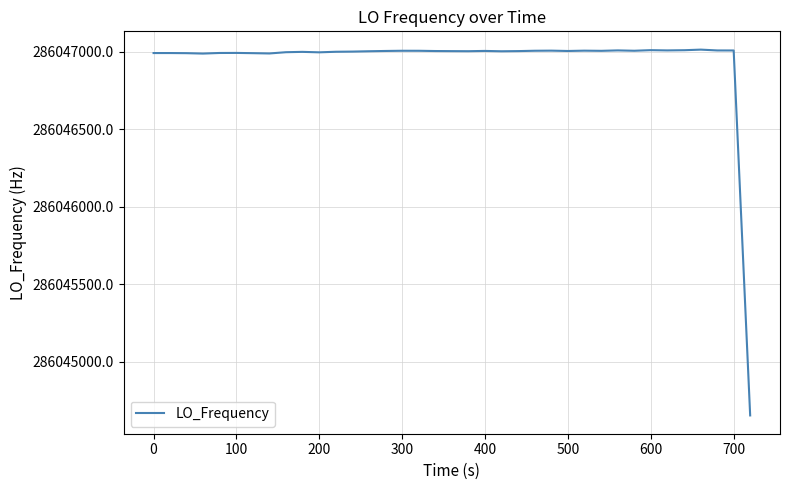

What is the maximum value shown in the chart?

286047014.0